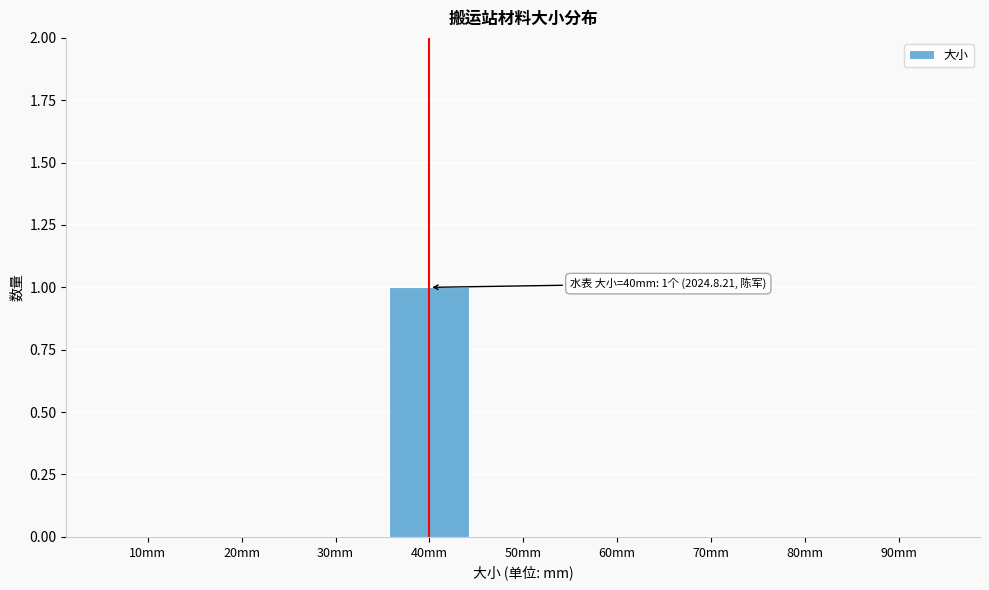

Reading left to right, transcribe all the data shown in this chart.

10mm=0	20mm=0	30mm=0	40mm=1	50mm=0	60mm=0	70mm=0	80mm=0	90mm=0